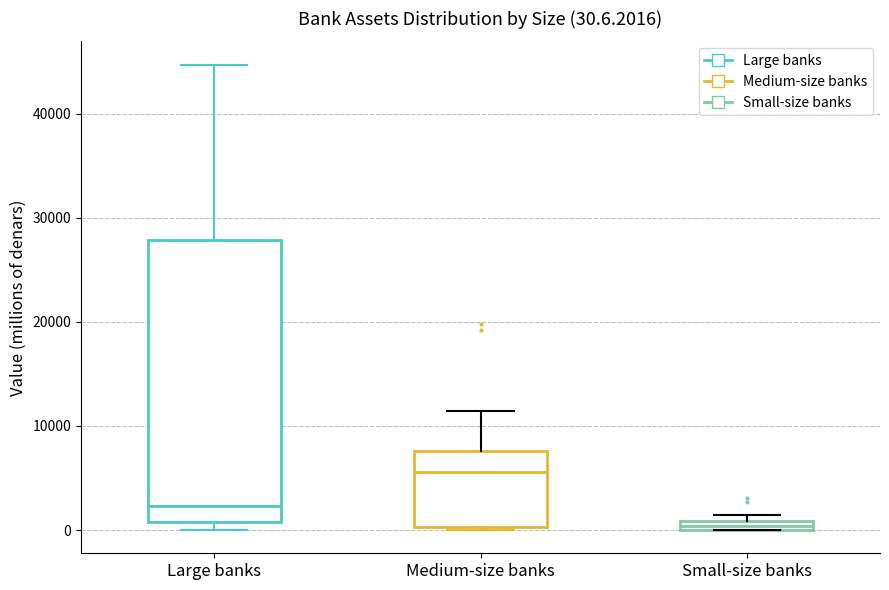

Comparing the boxes themselves (not the whiskers), which one is the tallest?

Large banks